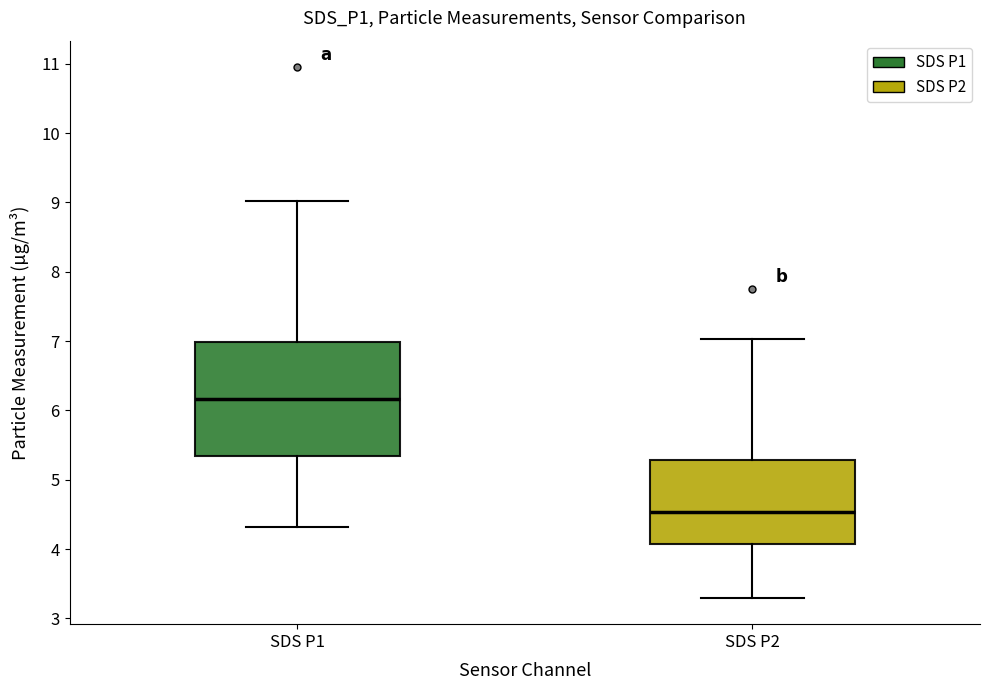

Reading left to right, read every box against the y-axis: the position of its median line, the range the box covers, and the ends of its whiskers. The values are not printed on the chart, so give them approximately, as read against the axis.

SDS P1: median 6.2, box 5.3 to 7.0, whiskers 4.3 to 9.0
SDS P2: median 4.5, box 4.1 to 5.3, whiskers 3.3 to 7.0